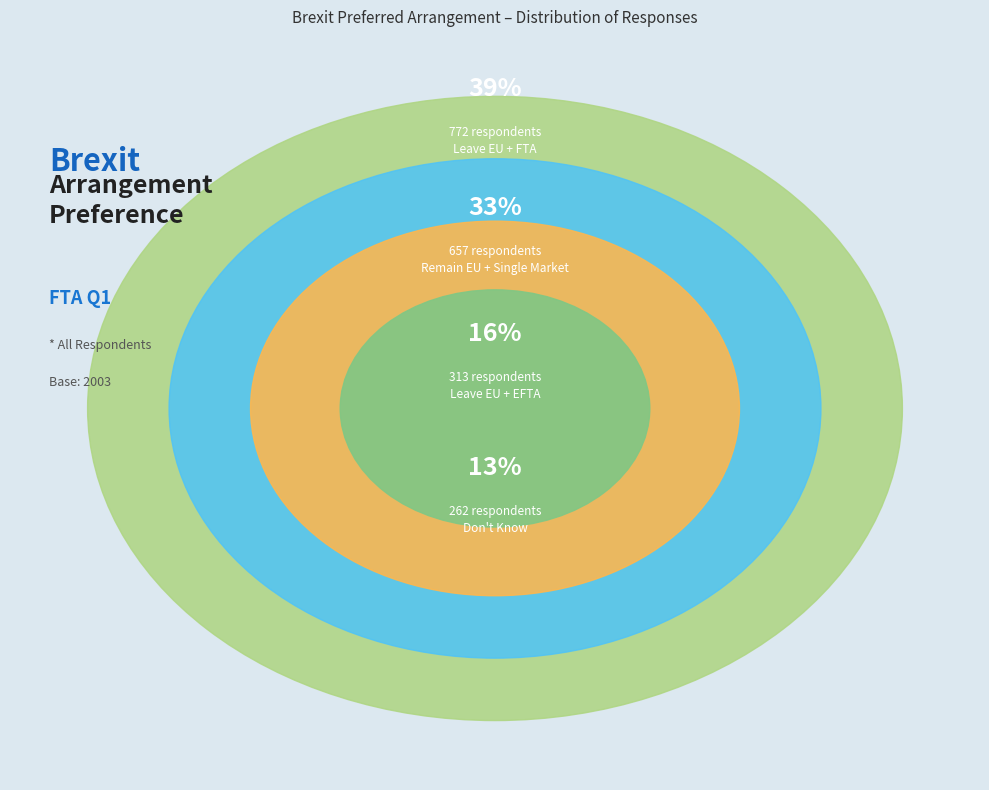

Is it true that Remain in the EU and
Remain in the Single Market is 45% of the pie?

False